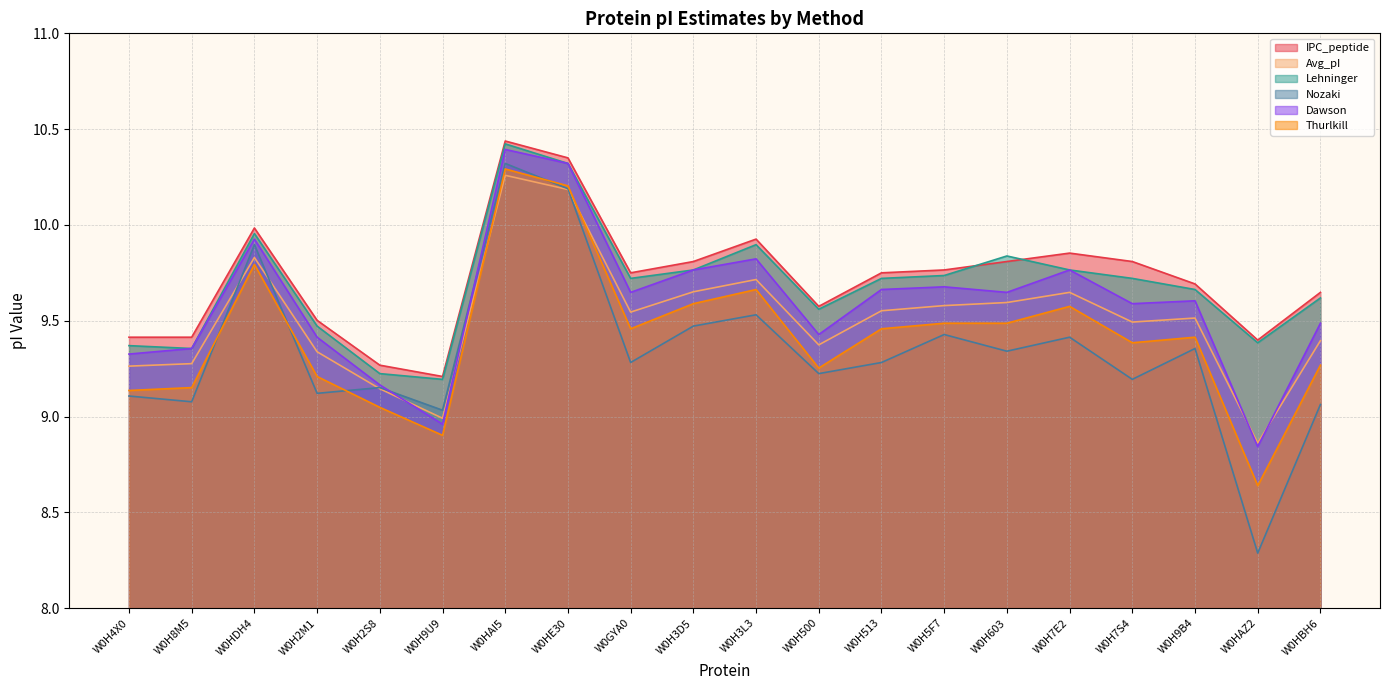

What is the sum of all IPC_peptide values?

194.4